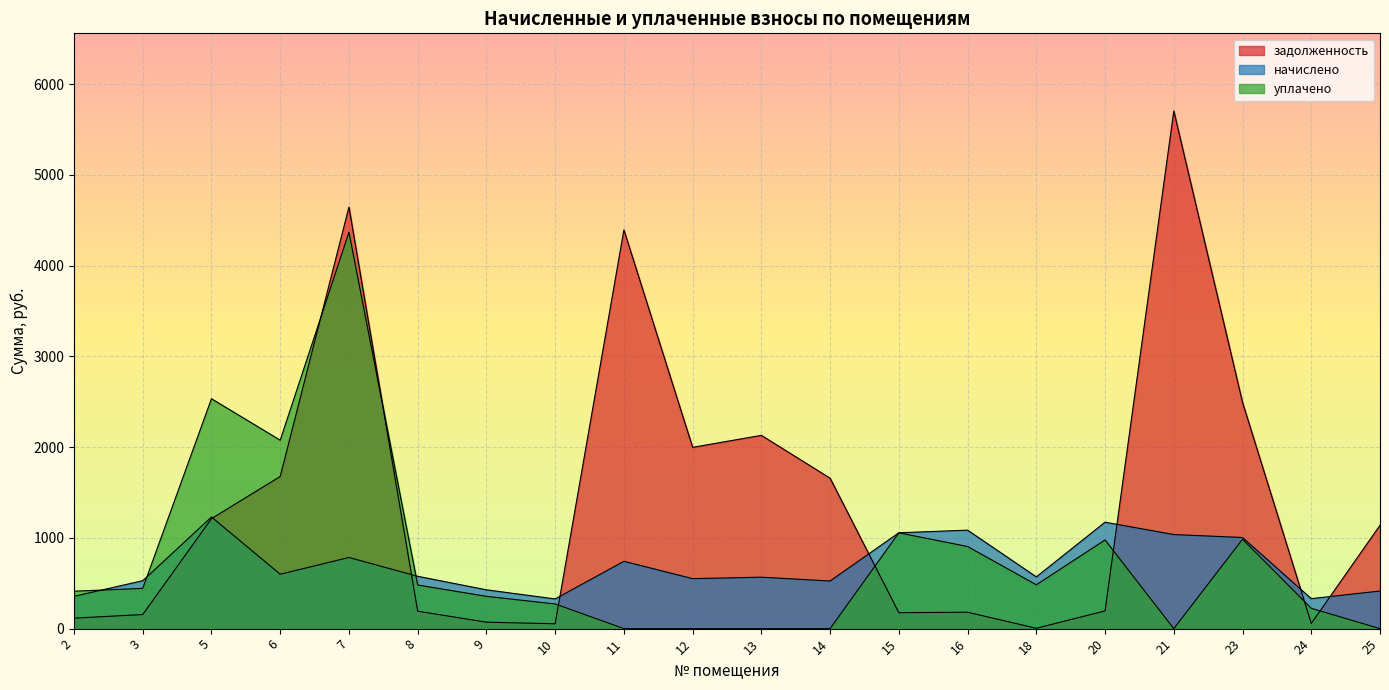

What is the highest value of the начислено series?

1230.2